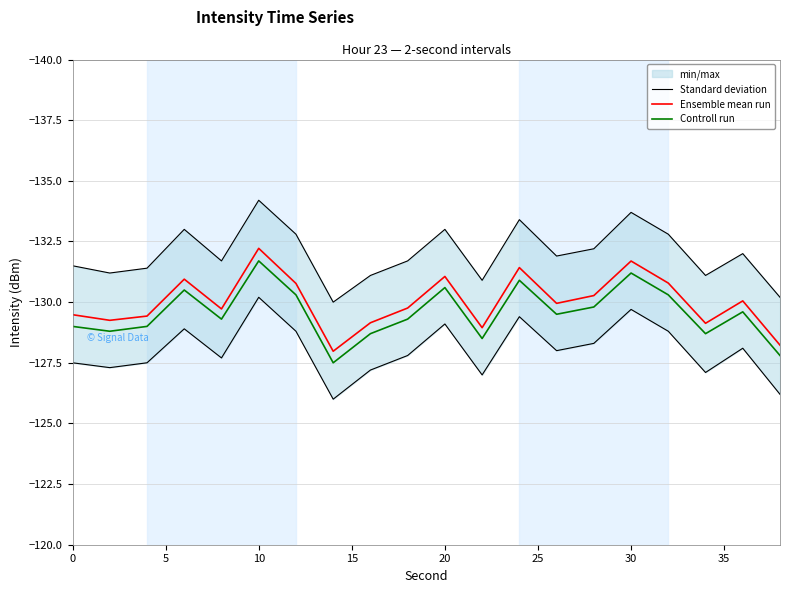

The value of Ensemble mean run at 20 is -131.1. True or false?

True